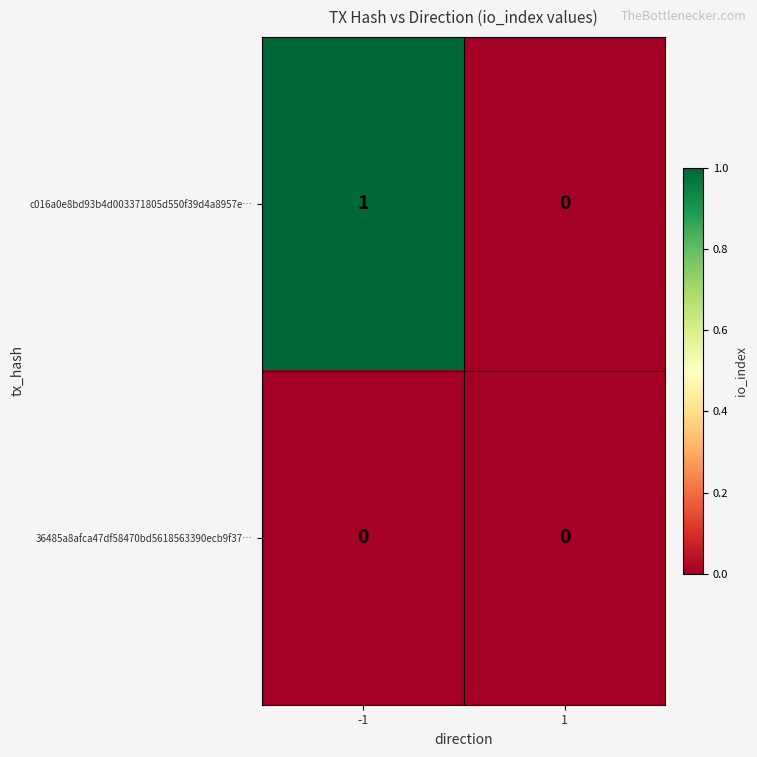

Which series has the widest spread of values?

c016a0e8bd93b4d003371805d550f39d4a8957e…